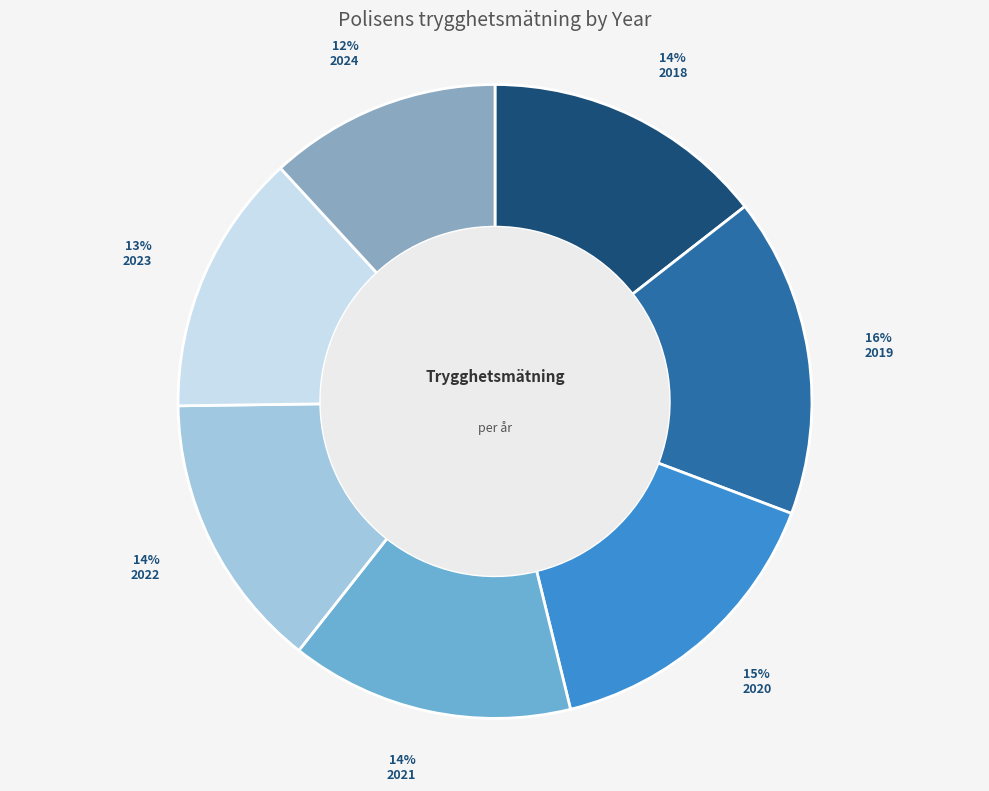

To the nearest percent, what is the difference between the 2022 and 2020 slice percentages?

1%